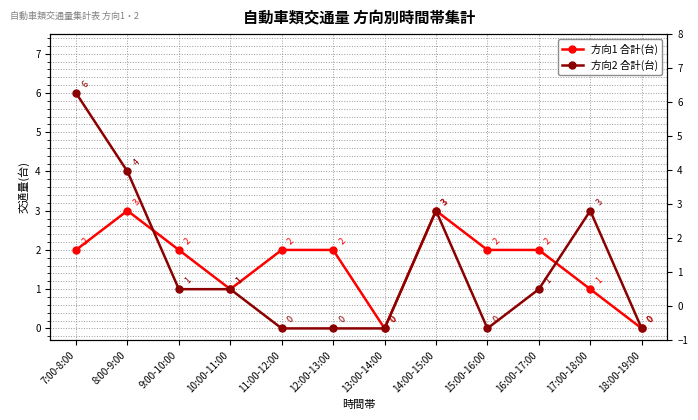

What is the difference between the 方向2 合計(台) values at 16:00-17:00 and 7:00-8:00?

5